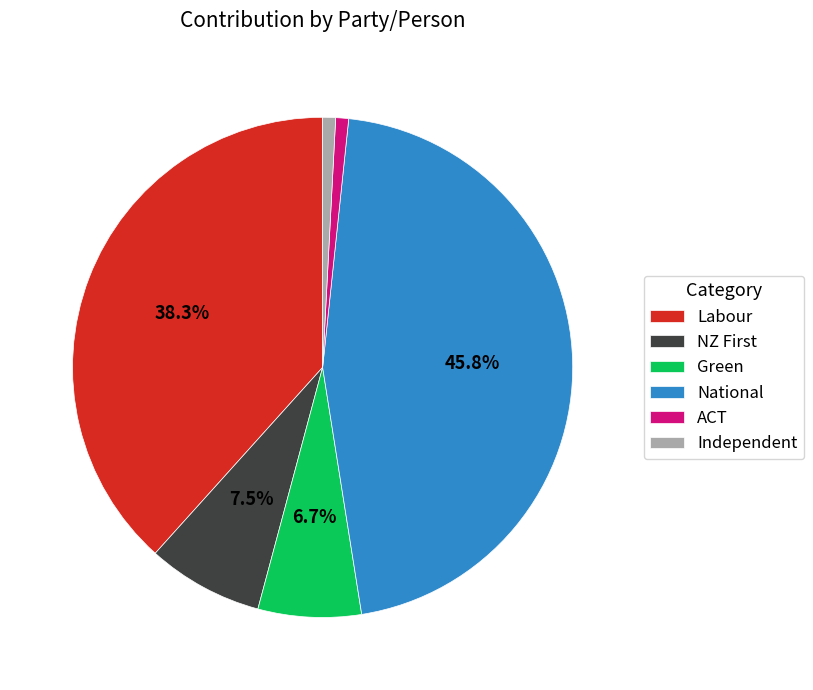

Which category has the biggest portion of the pie?

National